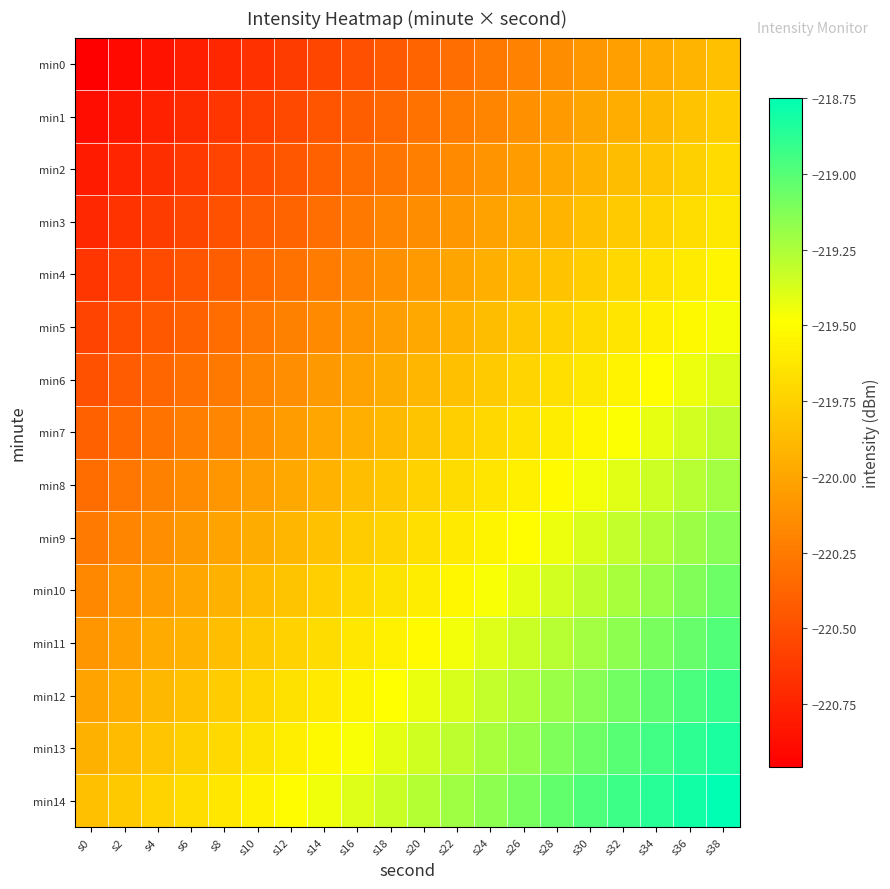

Reading right to left, transcribe all the data shown in this chart.

min0: s38=-219.9	s36=-219.9	s34=-220.0	s32=-220.0	s30=-220.1	s28=-220.1	s26=-220.2	s24=-220.3	s22=-220.3	s20=-220.4	s18=-220.4	s16=-220.5	s14=-220.6	s12=-220.6	s10=-220.7	s8=-220.7	s6=-220.8	s4=-220.8	s2=-220.9	s0=-221.0
min1: s38=-219.8	s36=-219.8	s34=-219.9	s32=-219.9	s30=-220.0	s28=-220.1	s26=-220.1	s24=-220.2	s22=-220.2	s20=-220.3	s18=-220.4	s16=-220.4	s14=-220.5	s12=-220.5	s10=-220.6	s8=-220.6	s6=-220.7	s4=-220.8	s2=-220.8	s0=-220.9
min2: s38=-219.7	s36=-219.8	s34=-219.8	s32=-219.9	s30=-219.9	s28=-220.0	s26=-220.0	s24=-220.1	s22=-220.2	s20=-220.2	s18=-220.3	s16=-220.3	s14=-220.4	s12=-220.5	s10=-220.5	s8=-220.6	s6=-220.6	s4=-220.7	s2=-220.7	s0=-220.8
min3: s38=-219.6	s36=-219.7	s34=-219.7	s32=-219.8	s30=-219.8	s28=-219.9	s26=-220.0	s24=-220.0	s22=-220.1	s20=-220.1	s18=-220.2	s16=-220.3	s14=-220.3	s12=-220.4	s10=-220.4	s8=-220.5	s6=-220.5	s4=-220.6	s2=-220.7	s0=-220.7
min4: s38=-219.5	s36=-219.6	s34=-219.7	s32=-219.7	s30=-219.8	s28=-219.8	s26=-219.9	s24=-219.9	s22=-220.0	s20=-220.1	s18=-220.1	s16=-220.2	s14=-220.2	s12=-220.3	s10=-220.4	s8=-220.4	s6=-220.5	s4=-220.5	s2=-220.6	s0=-220.6
min5: s38=-219.5	s36=-219.5	s34=-219.6	s32=-219.6	s30=-219.7	s28=-219.7	s26=-219.8	s24=-219.9	s22=-219.9	s20=-220.0	s18=-220.0	s16=-220.1	s14=-220.2	s12=-220.2	s10=-220.3	s8=-220.3	s6=-220.4	s4=-220.4	s2=-220.5	s0=-220.6
min6: s38=-219.4	s36=-219.4	s34=-219.5	s32=-219.6	s30=-219.6	s28=-219.7	s26=-219.7	s24=-219.8	s22=-219.8	s20=-219.9	s18=-220.0	s16=-220.0	s14=-220.1	s12=-220.1	s10=-220.2	s8=-220.3	s6=-220.3	s4=-220.4	s2=-220.4	s0=-220.5
min7: s38=-219.3	s36=-219.4	s34=-219.4	s32=-219.5	s30=-219.5	s28=-219.6	s26=-219.6	s24=-219.7	s22=-219.8	s20=-219.8	s18=-219.9	s16=-219.9	s14=-220.0	s12=-220.1	s10=-220.1	s8=-220.2	s6=-220.2	s4=-220.3	s2=-220.3	s0=-220.4
min8: s38=-219.2	s36=-219.3	s34=-219.3	s32=-219.4	s30=-219.5	s28=-219.5	s26=-219.6	s24=-219.6	s22=-219.7	s20=-219.7	s18=-219.8	s16=-219.9	s14=-219.9	s12=-220.0	s10=-220.0	s8=-220.1	s6=-220.2	s4=-220.2	s2=-220.3	s0=-220.3
min9: s38=-219.1	s36=-219.2	s34=-219.3	s32=-219.3	s30=-219.4	s28=-219.4	s26=-219.5	s24=-219.6	s22=-219.6	s20=-219.7	s18=-219.7	s16=-219.8	s14=-219.8	s12=-219.9	s10=-220.0	s8=-220.0	s6=-220.1	s4=-220.1	s2=-220.2	s0=-220.2
min10: s38=-219.1	s36=-219.1	s34=-219.2	s32=-219.2	s30=-219.3	s28=-219.4	s26=-219.4	s24=-219.5	s22=-219.5	s20=-219.6	s18=-219.6	s16=-219.7	s14=-219.8	s12=-219.8	s10=-219.9	s8=-219.9	s6=-220.0	s4=-220.1	s2=-220.1	s0=-220.2
min11: s38=-219.0	s36=-219.0	s34=-219.1	s32=-219.2	s30=-219.2	s28=-219.3	s26=-219.3	s24=-219.4	s22=-219.5	s20=-219.5	s18=-219.6	s16=-219.6	s14=-219.7	s12=-219.7	s10=-219.8	s8=-219.9	s6=-219.9	s4=-220.0	s2=-220.0	s0=-220.1
min12: s38=-218.9	s36=-219.0	s34=-219.0	s32=-219.1	s30=-219.1	s28=-219.2	s26=-219.3	s24=-219.3	s22=-219.4	s20=-219.4	s18=-219.5	s16=-219.5	s14=-219.6	s12=-219.7	s10=-219.7	s8=-219.8	s6=-219.8	s4=-219.9	s2=-220.0	s0=-220.0
min13: s38=-218.8	s36=-218.9	s34=-218.9	s32=-219.0	s30=-219.1	s28=-219.1	s26=-219.2	s24=-219.2	s22=-219.3	s20=-219.4	s18=-219.4	s16=-219.5	s14=-219.5	s12=-219.6	s10=-219.6	s8=-219.7	s6=-219.8	s4=-219.8	s2=-219.9	s0=-219.9
min14: s38=-218.7	s36=-218.8	s34=-218.9	s32=-218.9	s30=-219.0	s28=-219.0	s26=-219.1	s24=-219.2	s22=-219.2	s20=-219.3	s18=-219.3	s16=-219.4	s14=-219.4	s12=-219.5	s10=-219.6	s8=-219.6	s6=-219.7	s4=-219.7	s2=-219.8	s0=-219.9